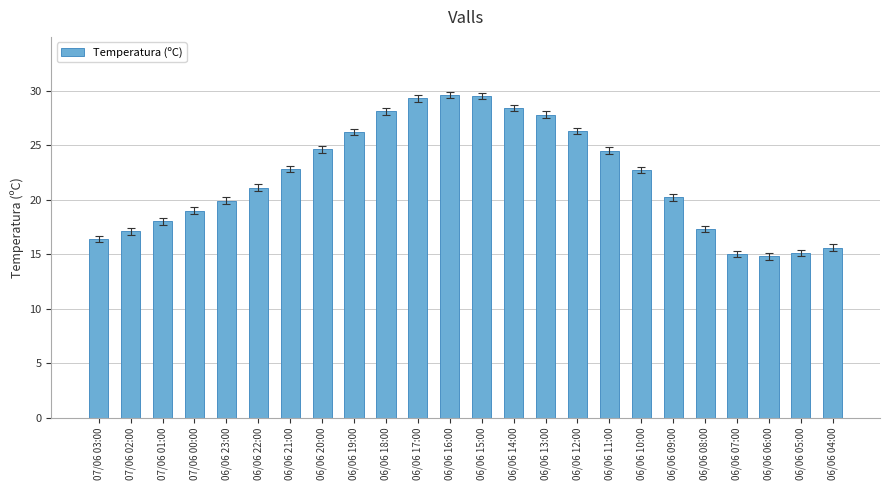

What is the difference between the maximum and second lowest values?

14.6